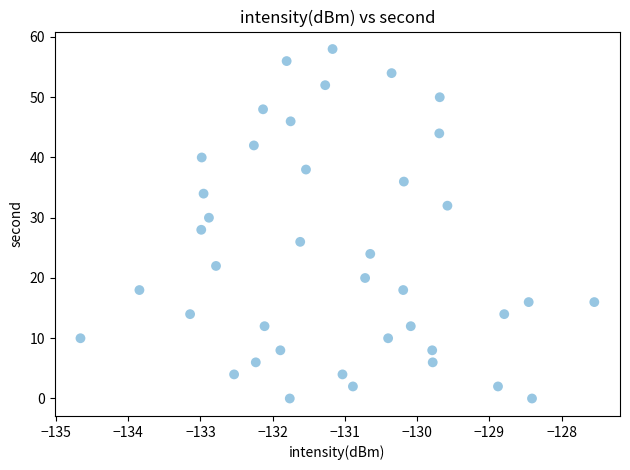

What is the range of Y values (max minus min)?

58